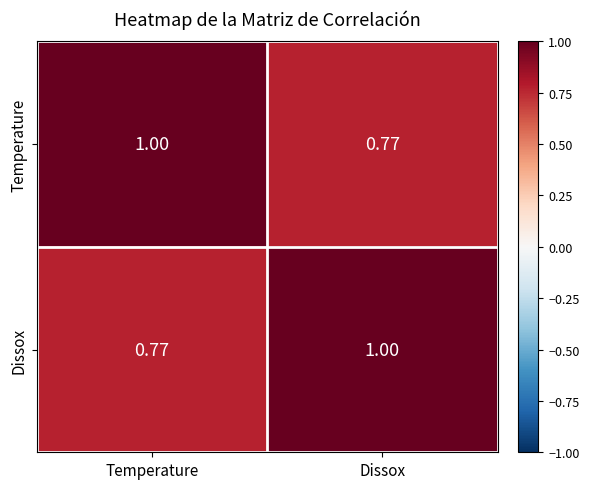

Is the value of Temperature at Temperature greater than the value of Dissox at Temperature?

Yes